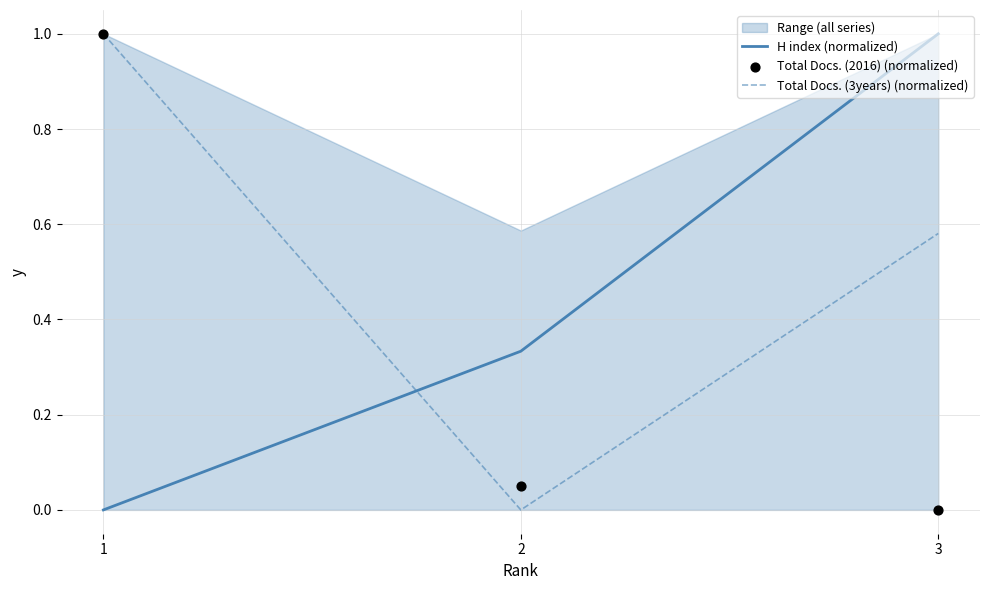

Which series reaches the minimum Y coordinate?

H index (normalized)